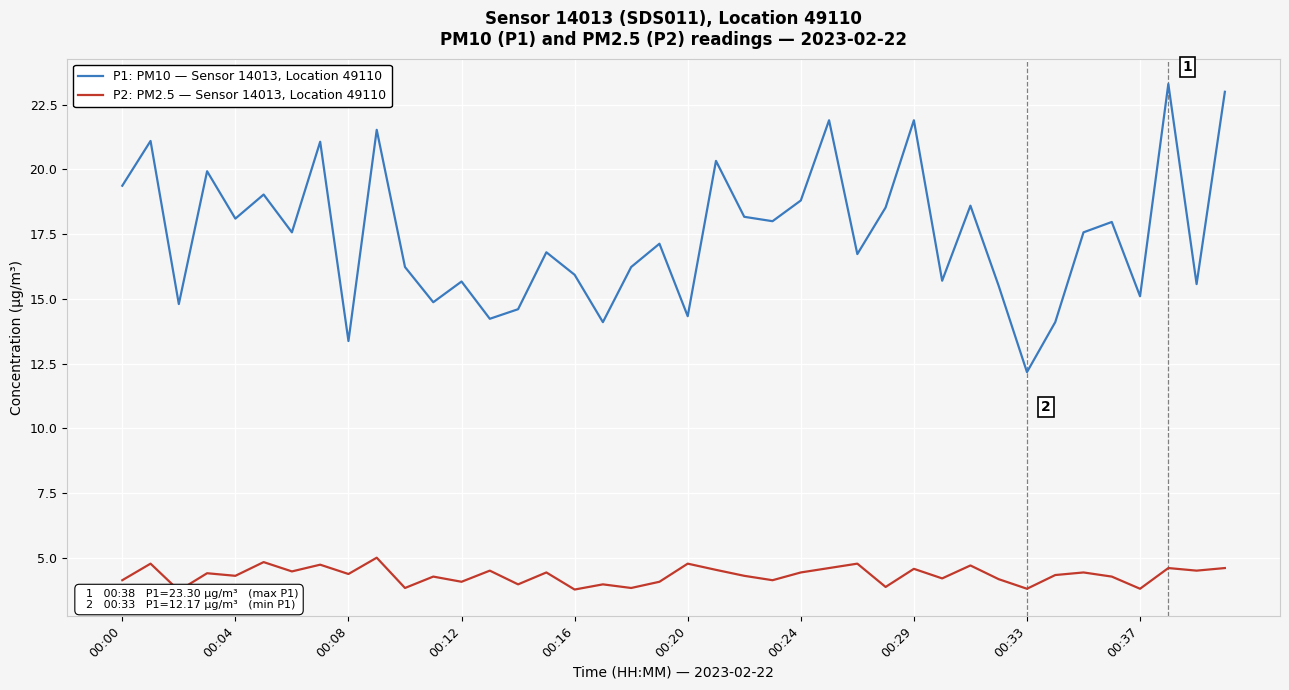

Where does the P2: PM2.5 — Sensor 14013, Location 49110 series first go above 4?

00:00